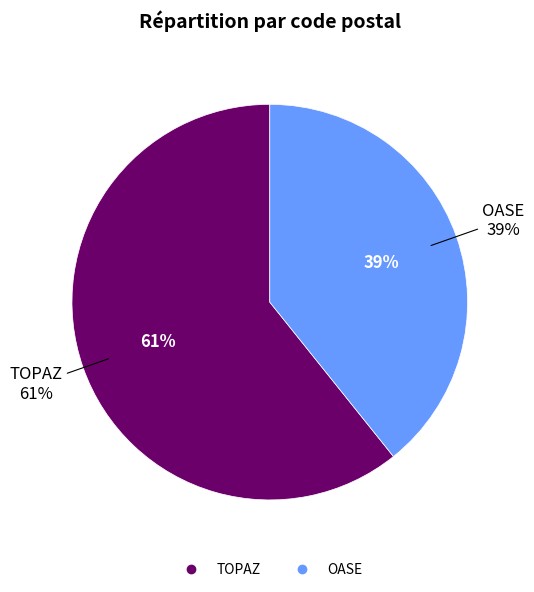

To the nearest percent, what is the average slice percentage?

50%